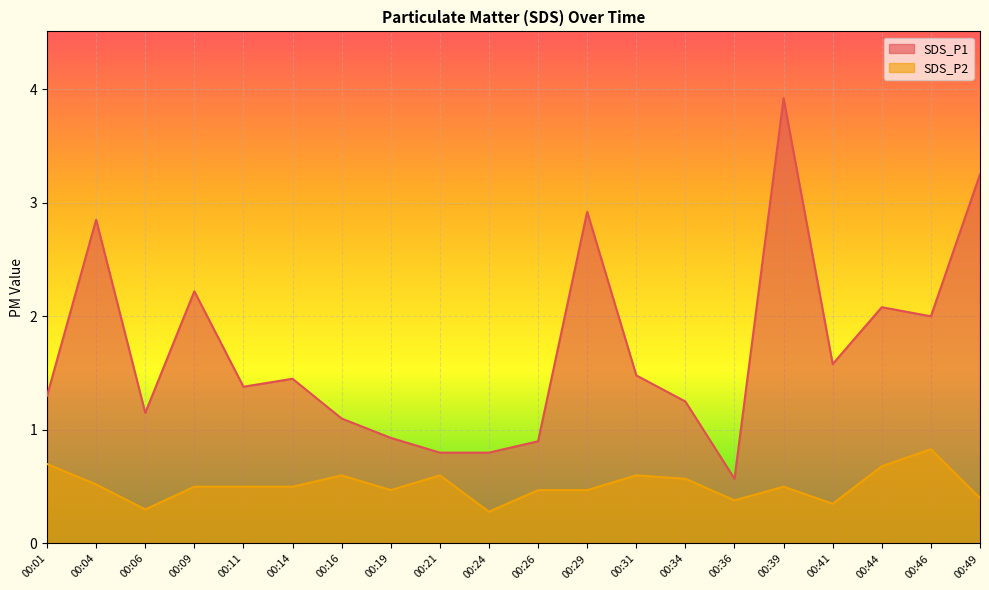

What is the sum of the SDS_P2 values at 00:16 and 00:11?

1.1